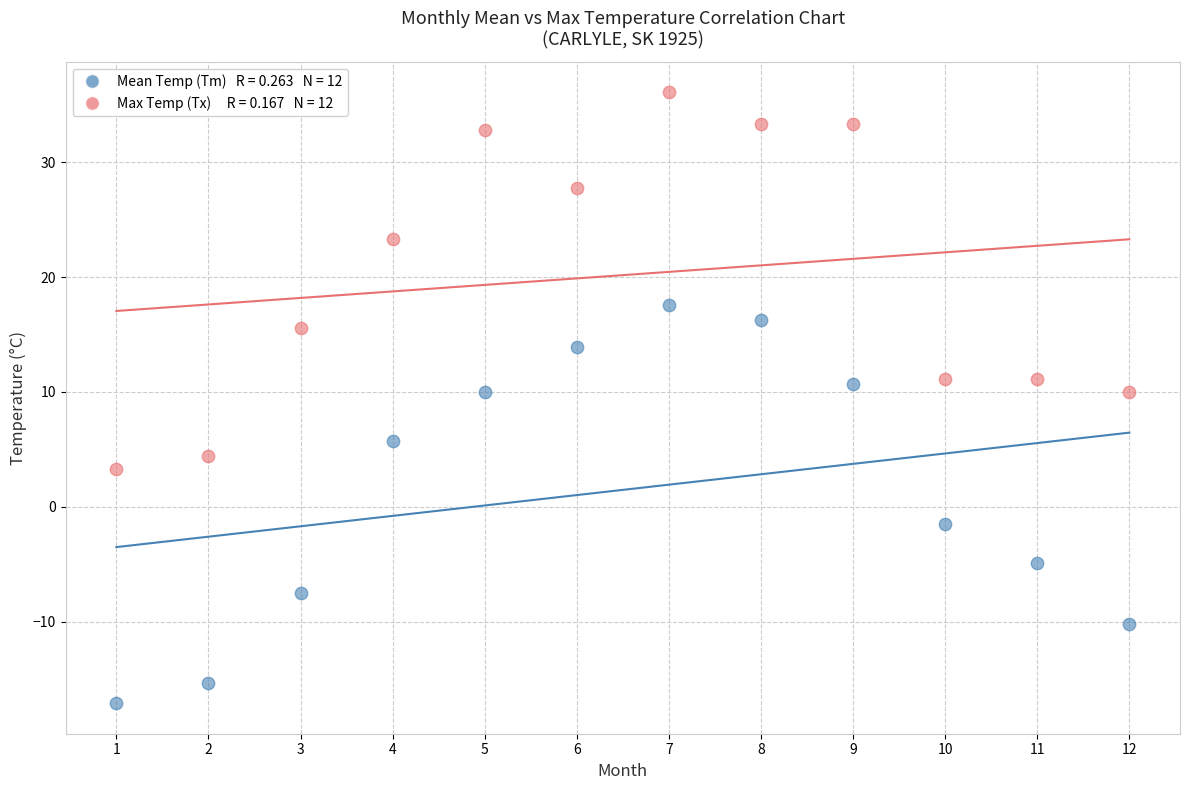

Across all data points, what is the range of X values (max minus min)?

11.0